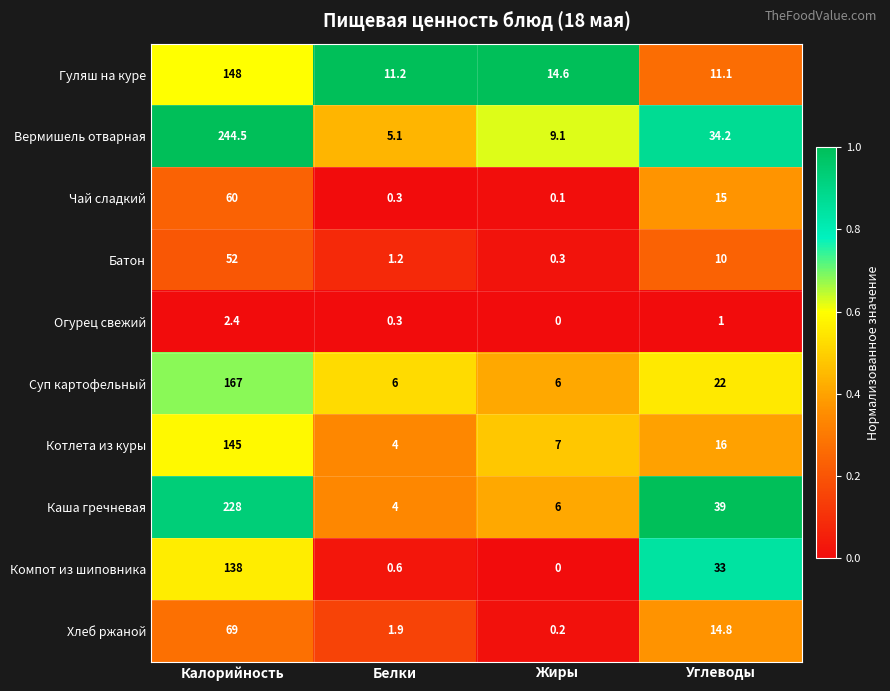

Count the number of categories in the chart.

4